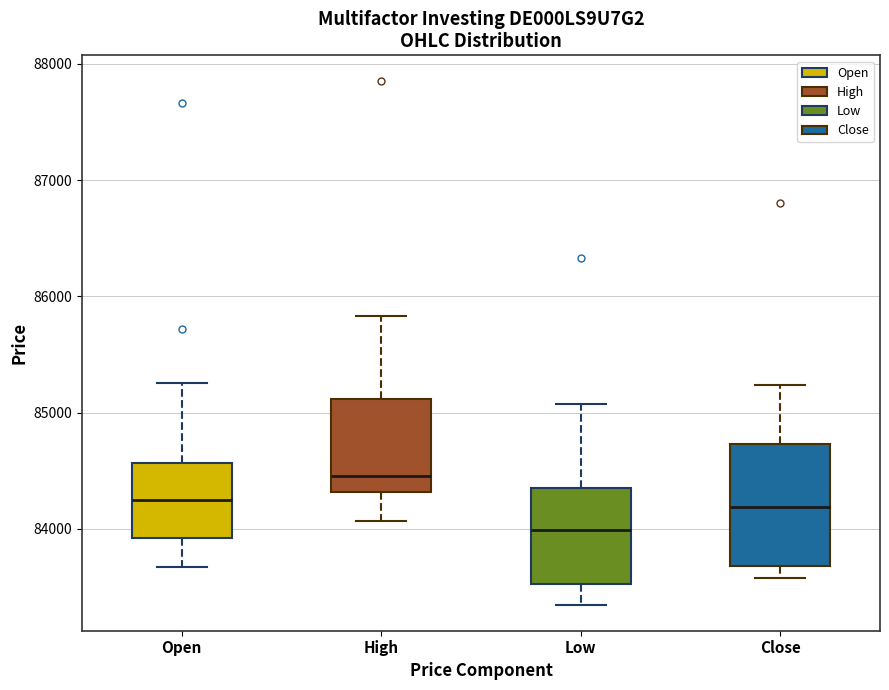

Where does the median line of the box for High sit on the y-axis? The values are not printed on the chart, so give them approximately, as read against the axis.

84500